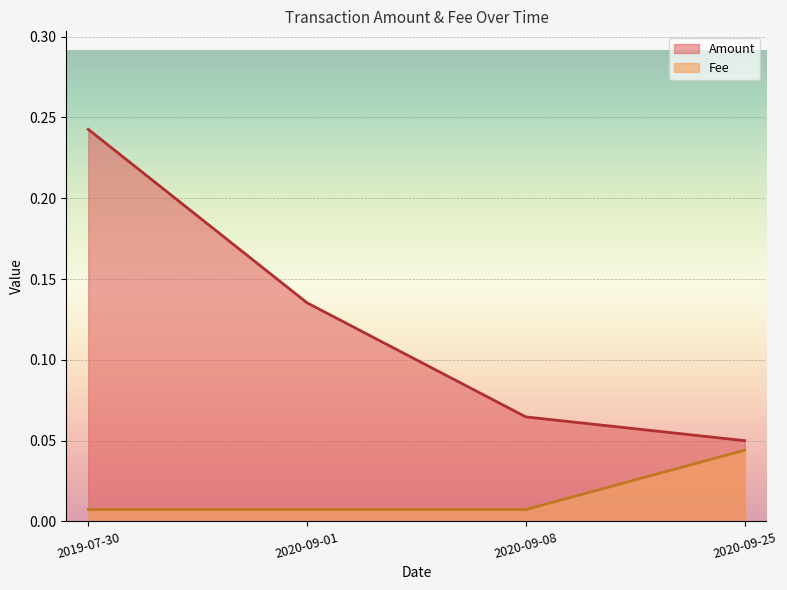

List the series in order of their overall mean, highest first.

Amount, Fee